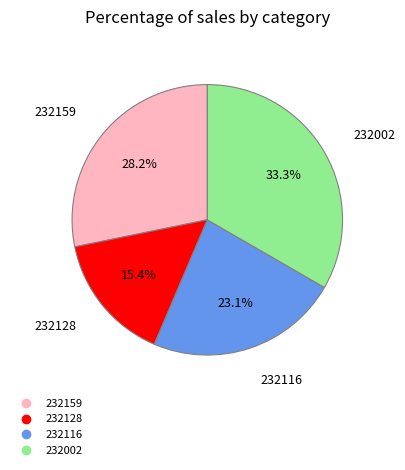

How many slices are in this pie chart?

4